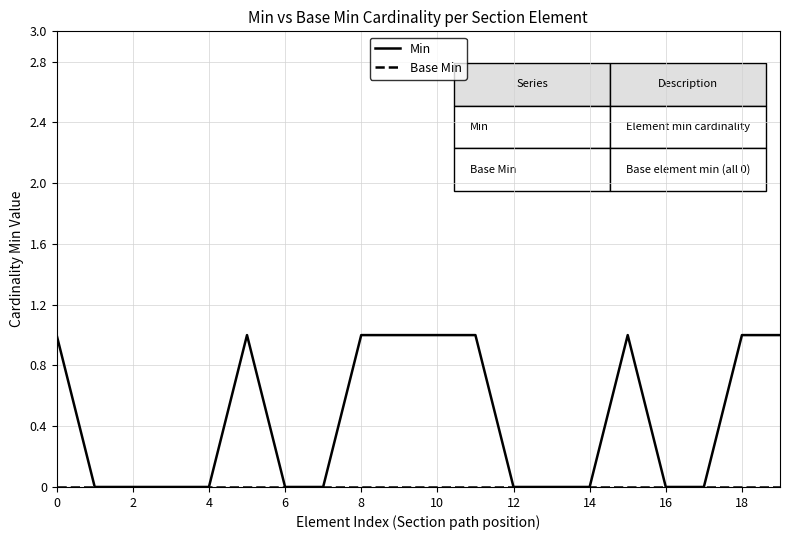

Which series has the largest range (max minus min)?

Min